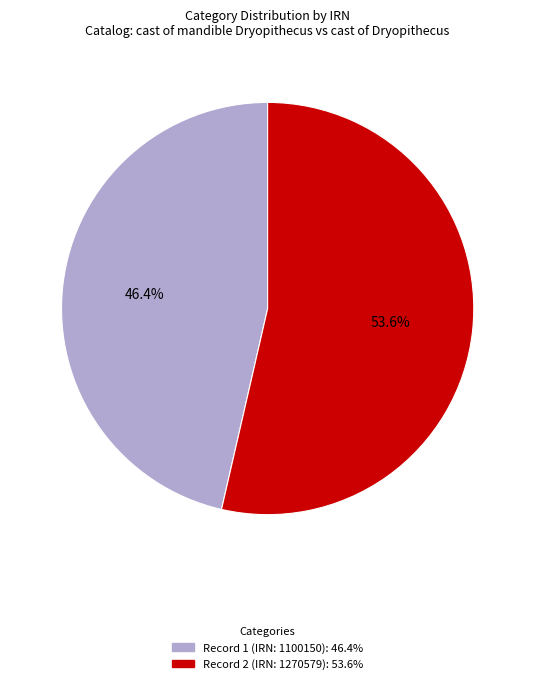

Is there any slice that represents more than half of the pie?

Yes